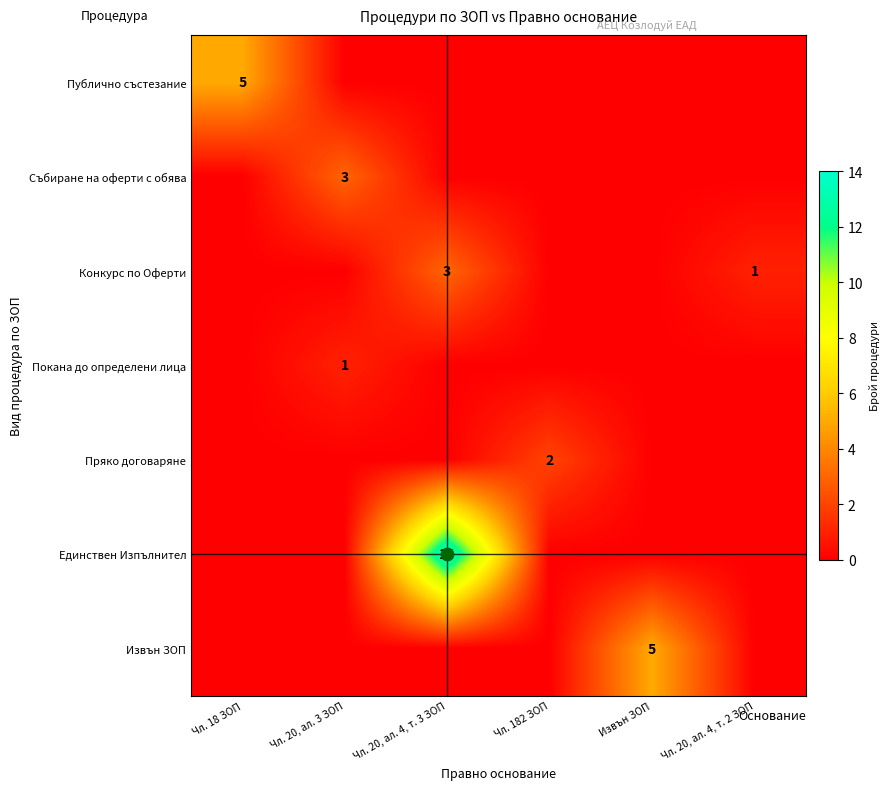

List the labels in order of Единствен Изпълнител value, largest first.

Чл. 20, ал. 4, т. 3 ЗОП, Чл. 18 ЗОП, Чл. 20, ал. 3 ЗОП, Чл. 182 ЗОП, Извън ЗОП, Чл. 20, ал. 4, т. 2 ЗОП